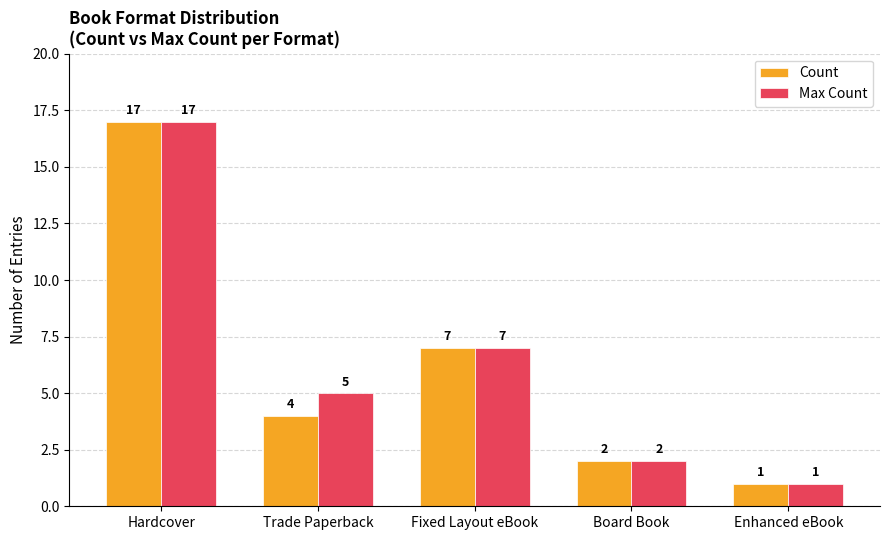

At which label is Count closest to 9?

Fixed Layout eBook